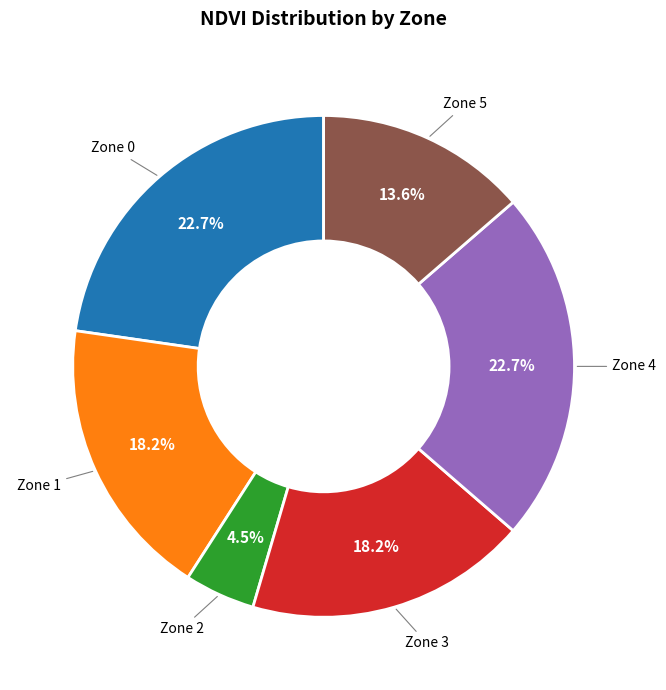

Count the number of slices in the pie.

6